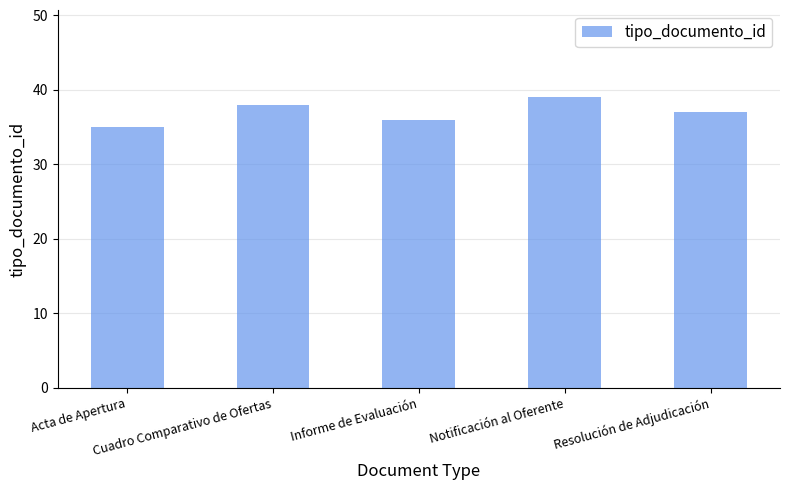

Rank the categories by value from lowest to highest.

Acta de Apertura, Informe de Evaluación, Resolución de Adjudicación, Cuadro Comparativo de Ofertas, Notificación al Oferente